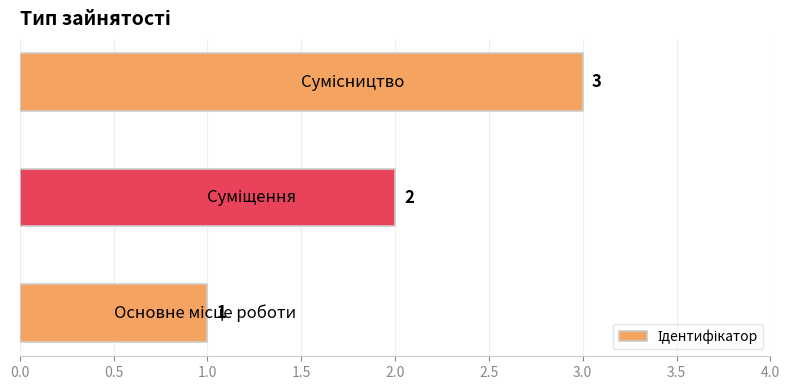

Count the values in the range 1 to 3.

3